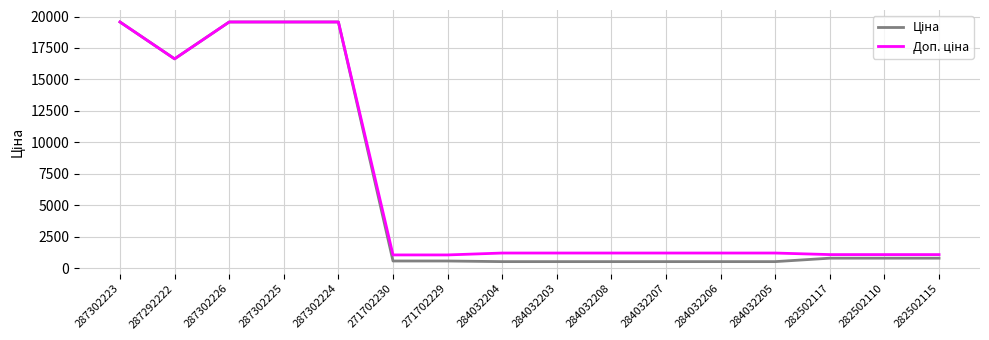

What is the difference between the highest and lowest values at 284032203?

682.5